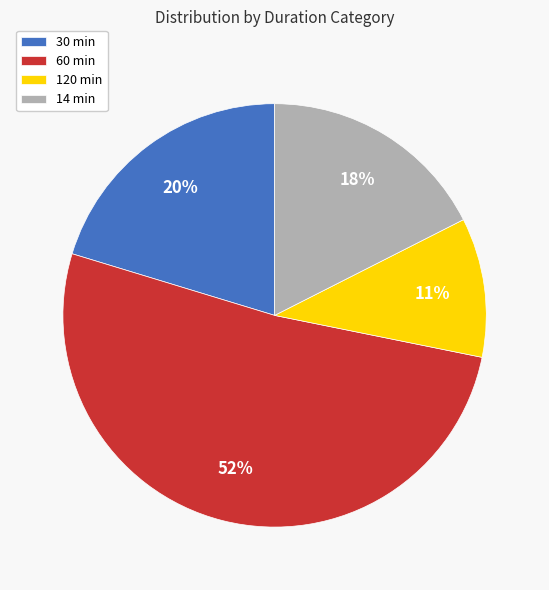

Does 14 represent more than half of the total?

No